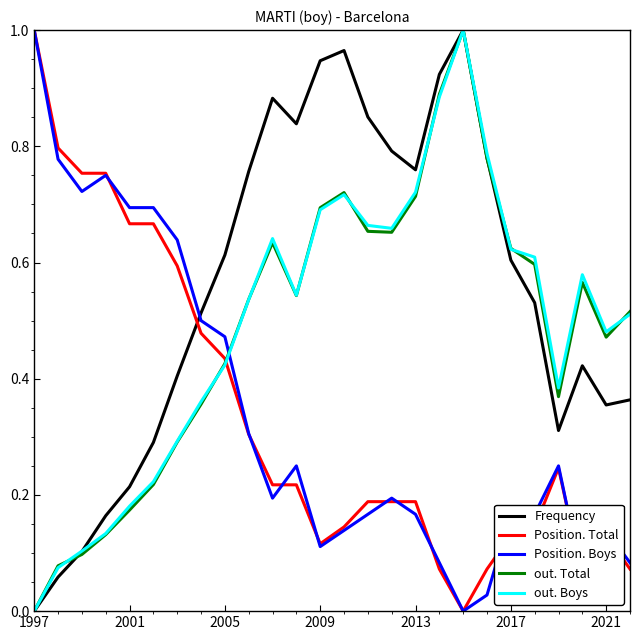

After their last crossing, which series has the higher values: Frequency or Position. Boys?

Frequency